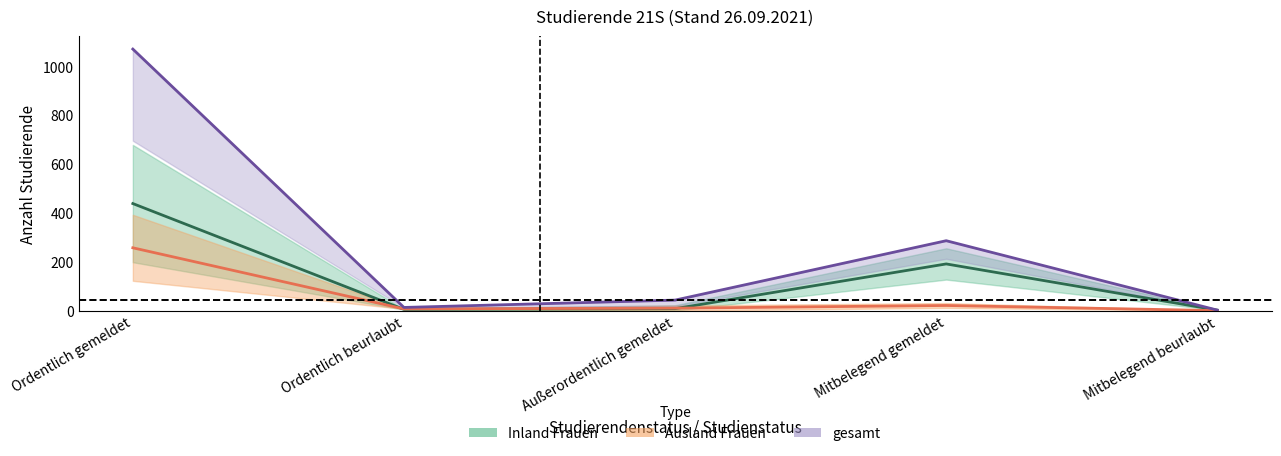

Where is the first local minimum for Ausland Frauen?

Ordentlich beurlaubt